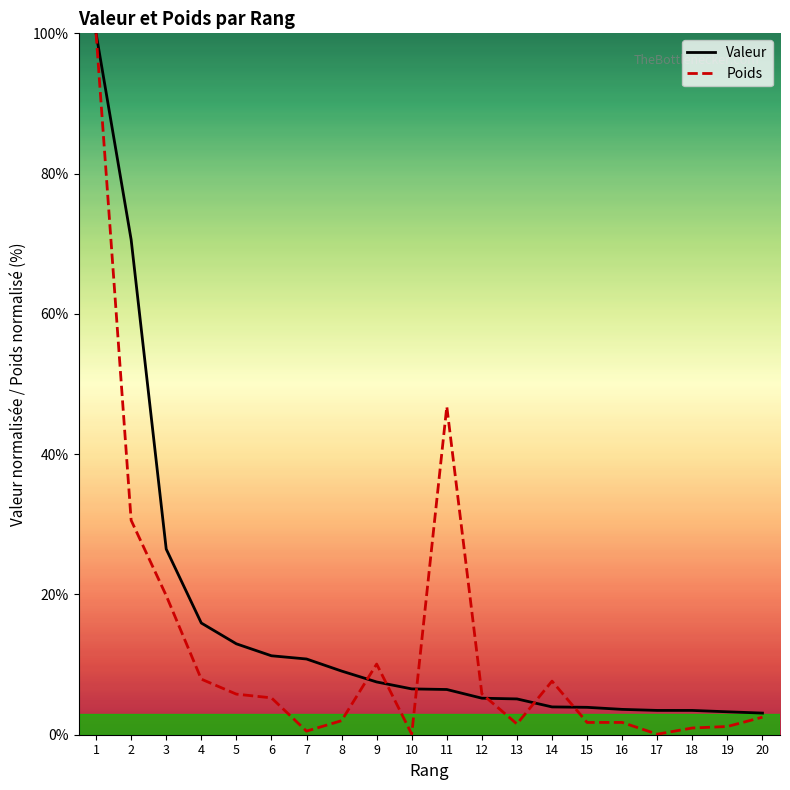

At which category is the sum across all series the highest?

1